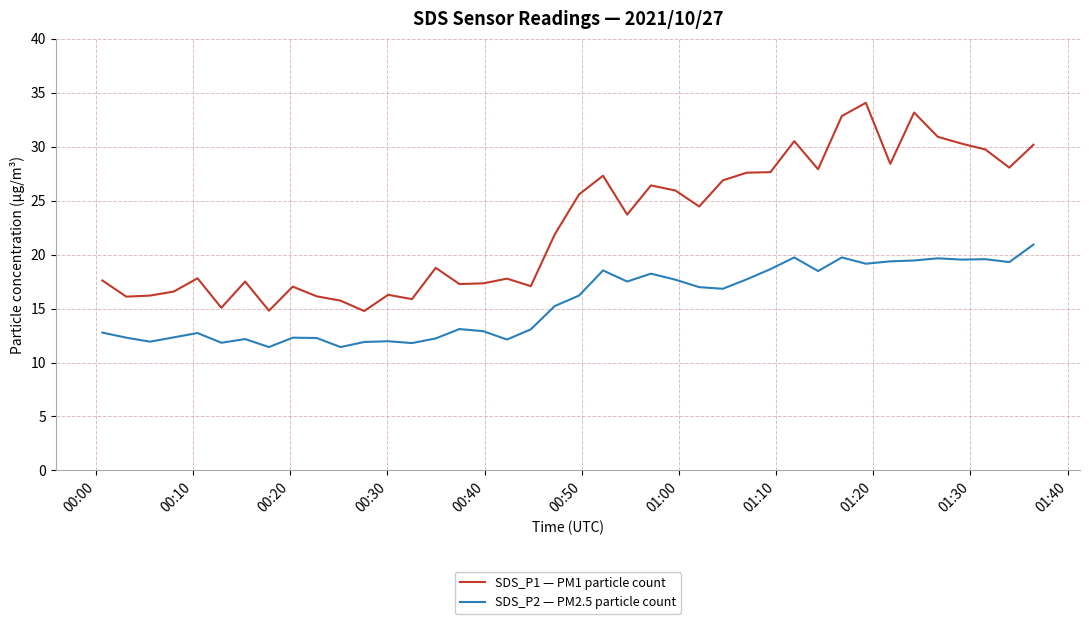

List the series in order of their peak value, highest first.

SDS_P1 — PM1 particle count, SDS_P2 — PM2.5 particle count